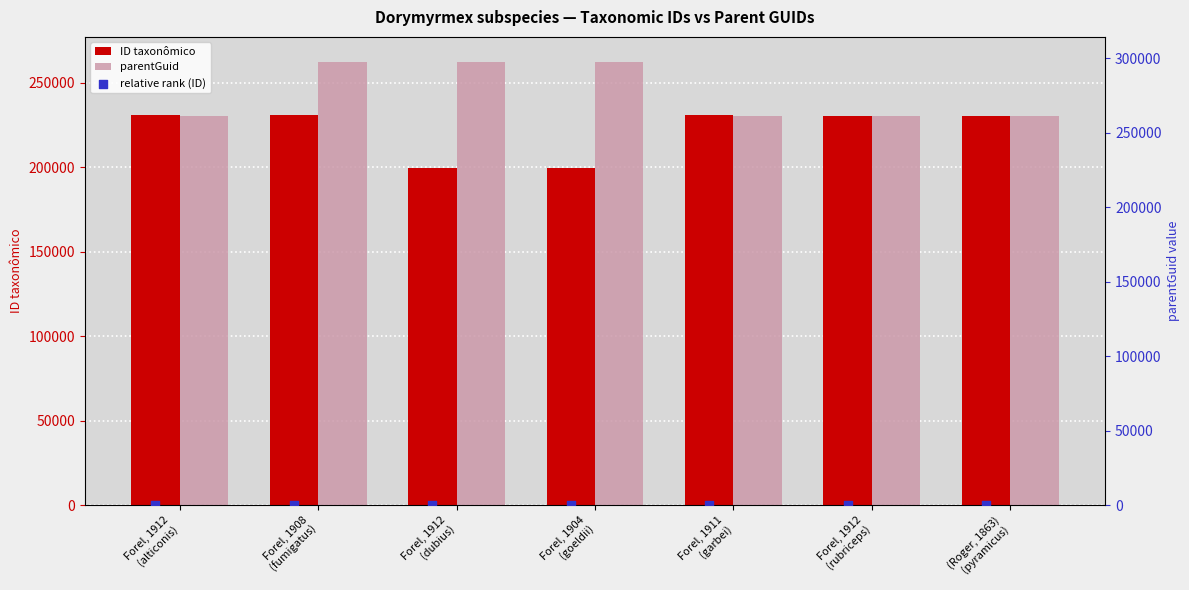

Which series reaches the minimum Y coordinate?

relative rank (ID)